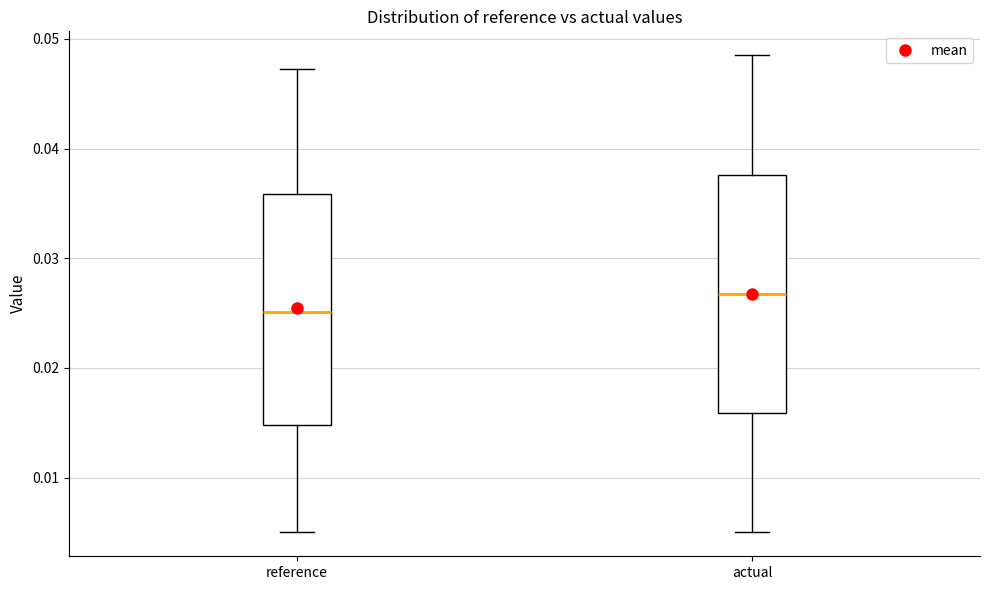

Which box's median line is the lowest?

reference